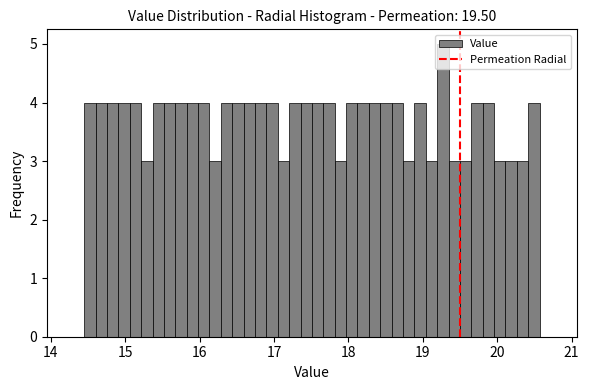

Read against the x-axis, roughly where is the centre of the tallest bar?

19.3